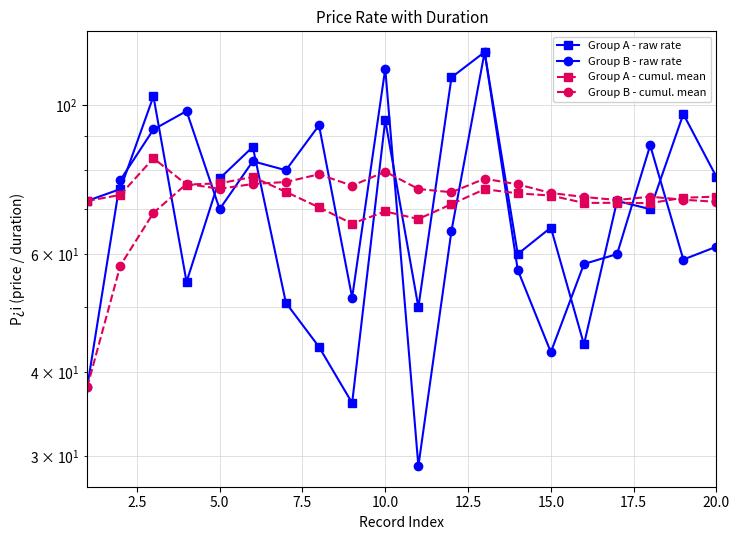

Which series ends up on top after the final intersection of Group B - raw rate and Group B - cumul. mean?

Group B - cumul. mean